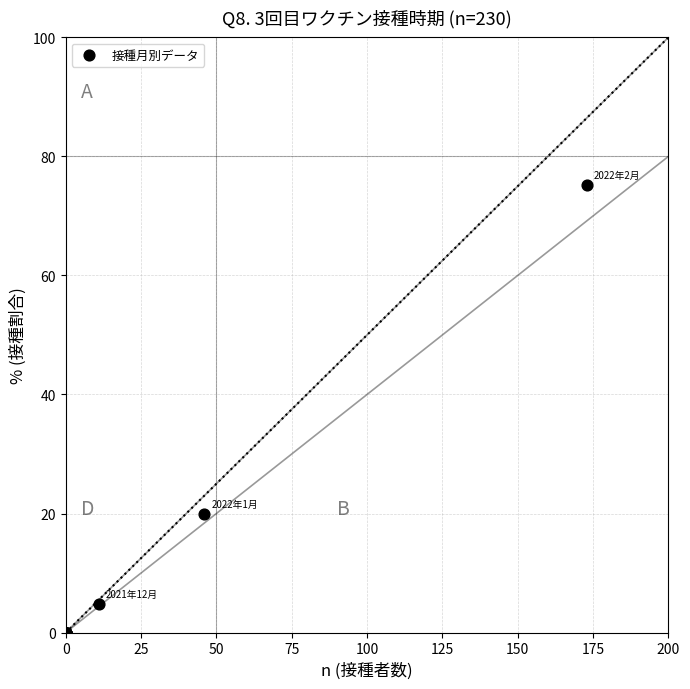

What Y value in the scatter plot is closest to 37?

20.0